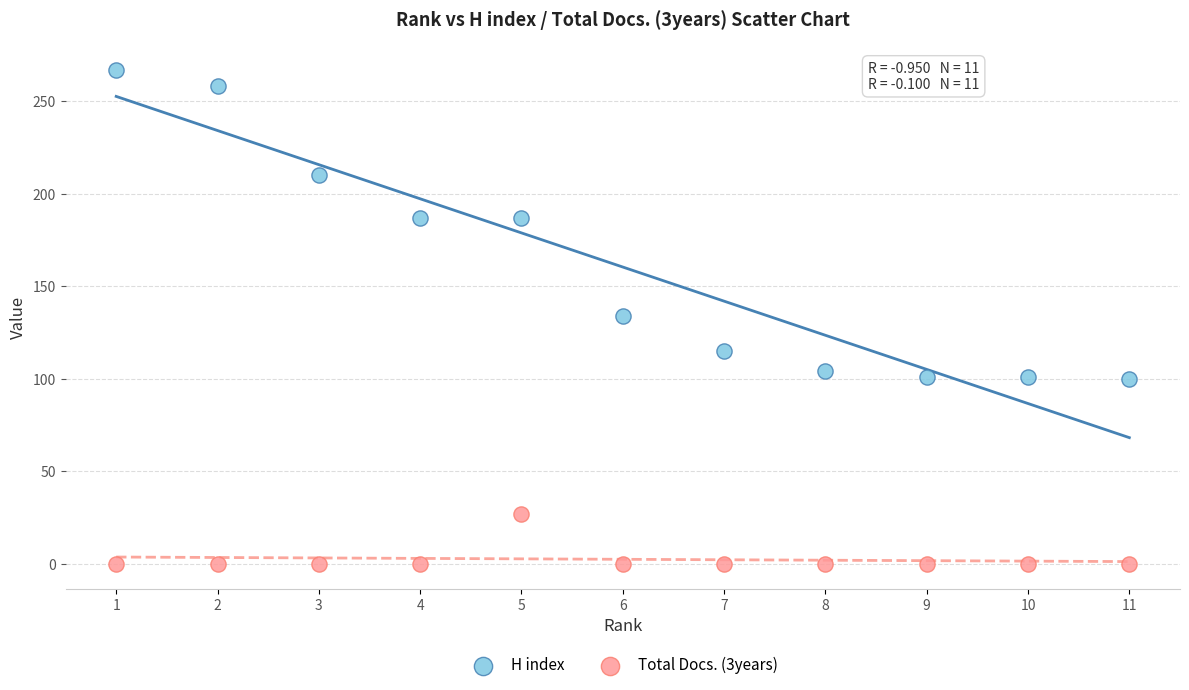

Across all data points, what is the range of Y values (max minus min)?

267